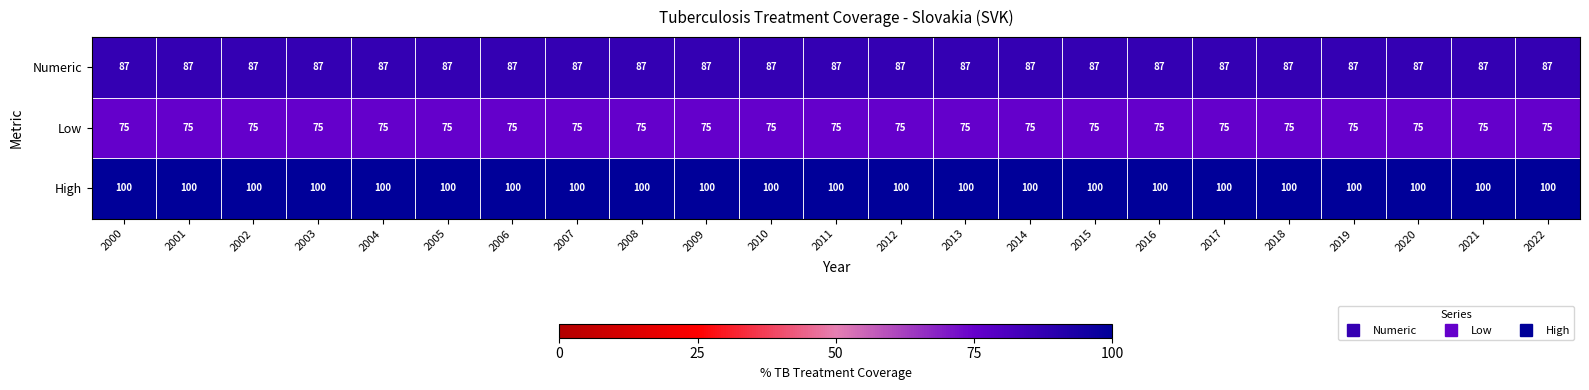

What is the total value across all series at 2018?

262